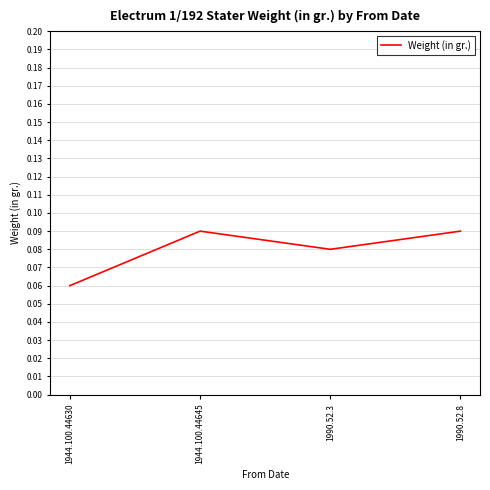

What position from the left is 1990.52.3?

3